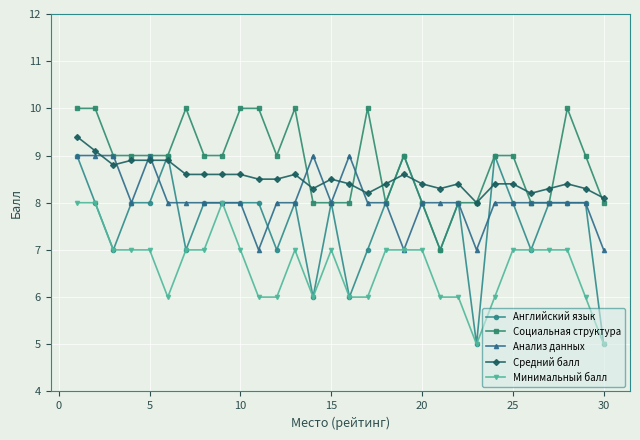

Which series has the largest total across all categories?

Социальная структура